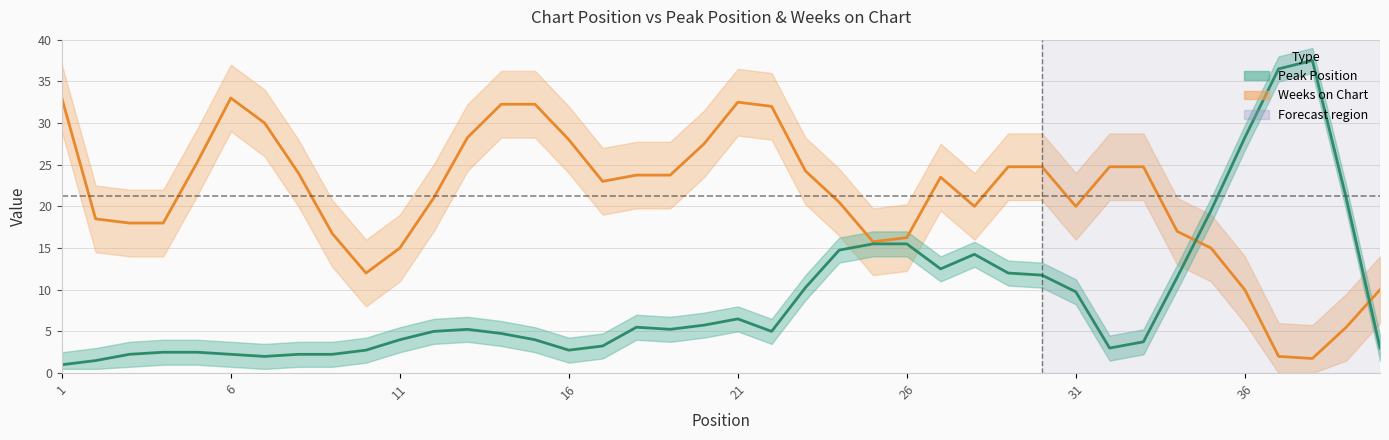

The Peak Position series shows 2 at 4. True or false?

False